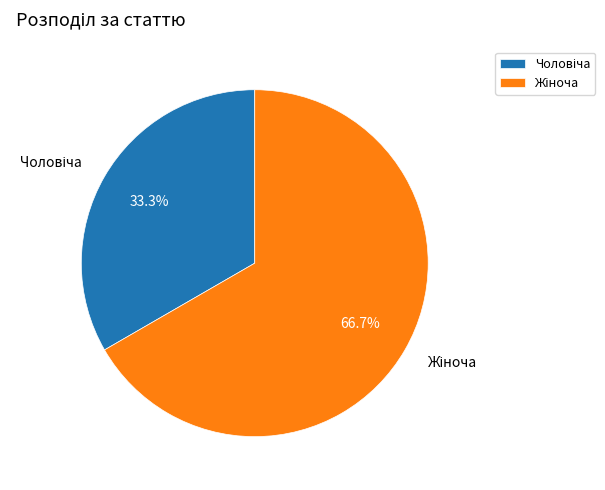

Does any single category account for the majority?

Yes